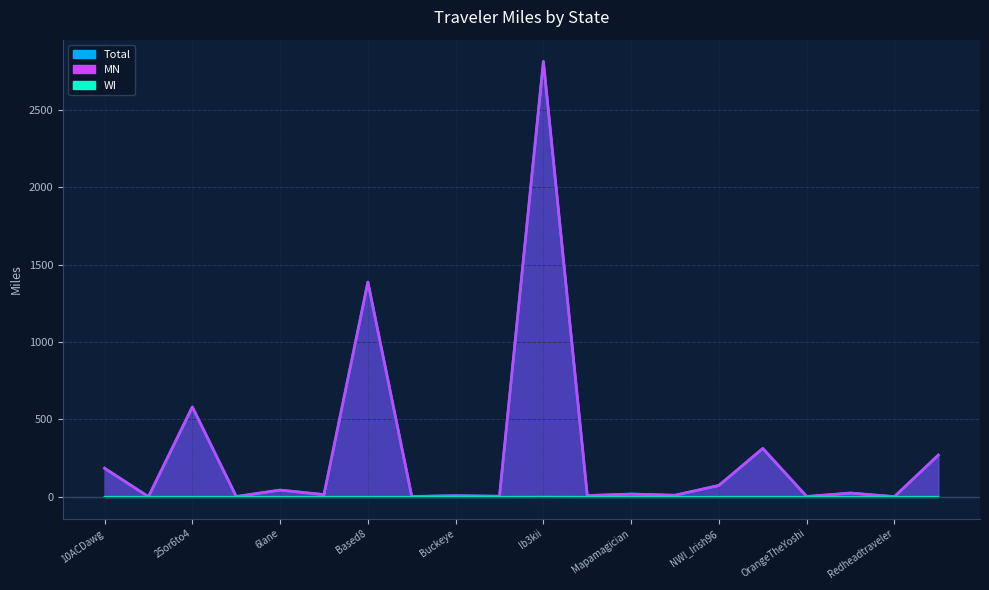

Rank the series by their maximum value, from highest to lowest.

Total, MN, WI